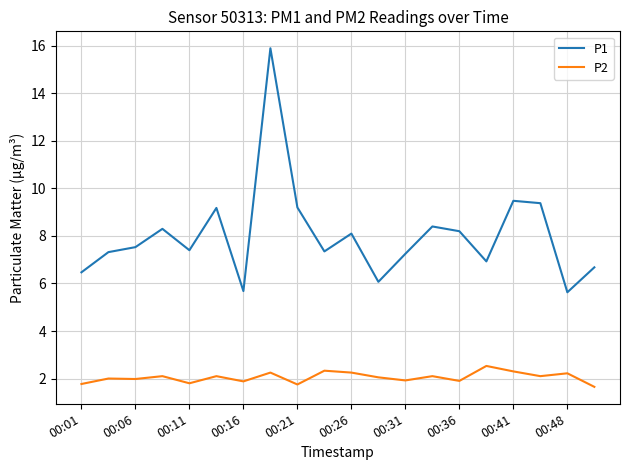

True or false: P2 and P1 intersect in this chart.

False